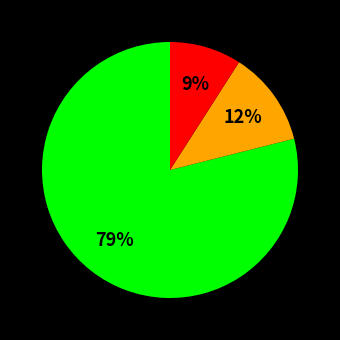

To the nearest percent, what is the difference between the largest and smallest slice percentages?

70%